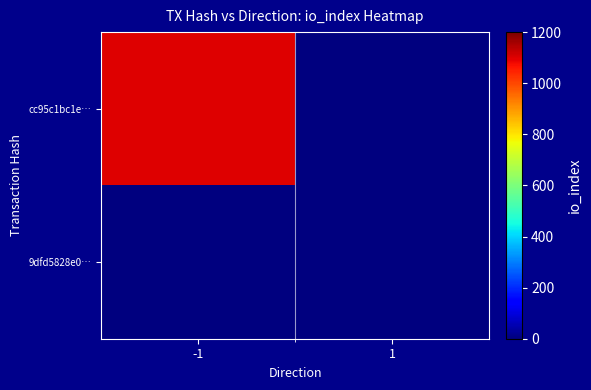

Rank the series by their average value, from highest to lowest.

cc95c1bc1e…, 9dfd5828e0…